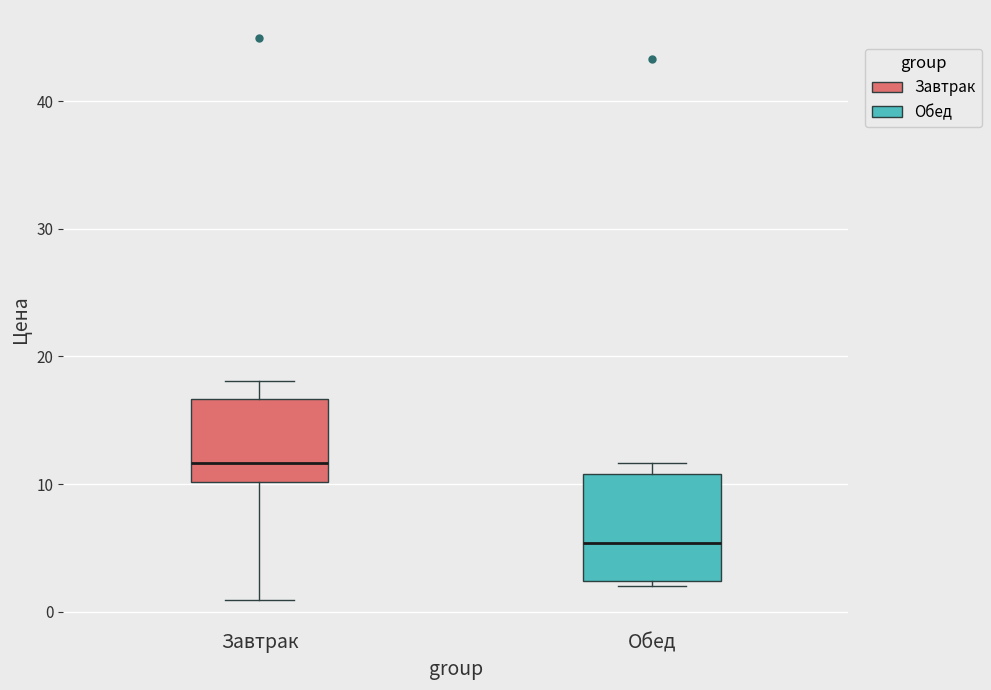

Comparing the boxes themselves (not the whiskers), which one is the tallest?

Обед